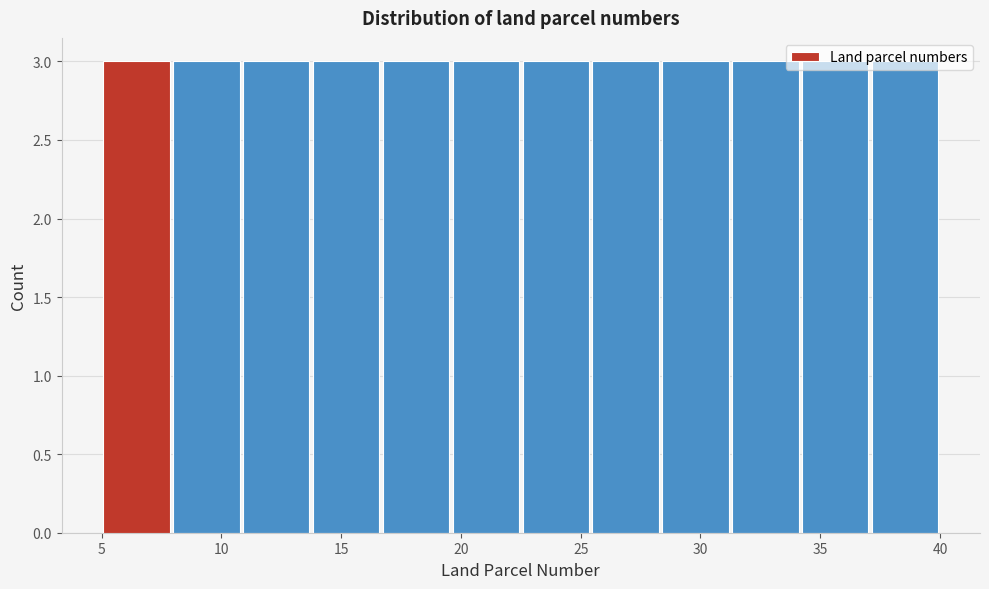

Reading left to right, transcribe this chart: for each bar, give the range it covers on the x-axis and its height. Neither the bar edges nor the heights are printed on the chart, so give them approximately, as read against the axes.

5.0 to 8.0: 3
8.0 to 11.0: 3
11.0 to 14.0: 3
14.0 to 16.5: 3
16.5 to 19.5: 3
19.5 to 22.5: 3
22.5 to 25.5: 3
25.5 to 28.5: 3
28.5 to 31.5: 3
31.5 to 34.0: 3
34.0 to 37.0: 3
37.0 to 40.0: 3